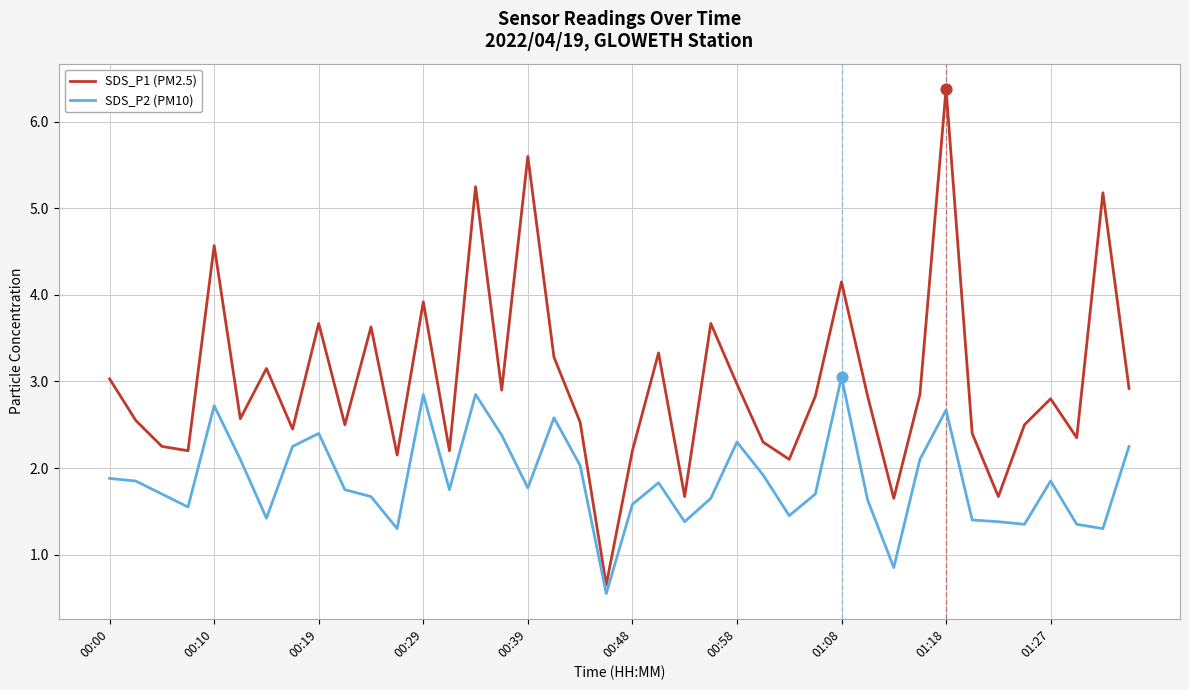

Which series has the largest range (max minus min)?

SDS_P1 (PM2.5)